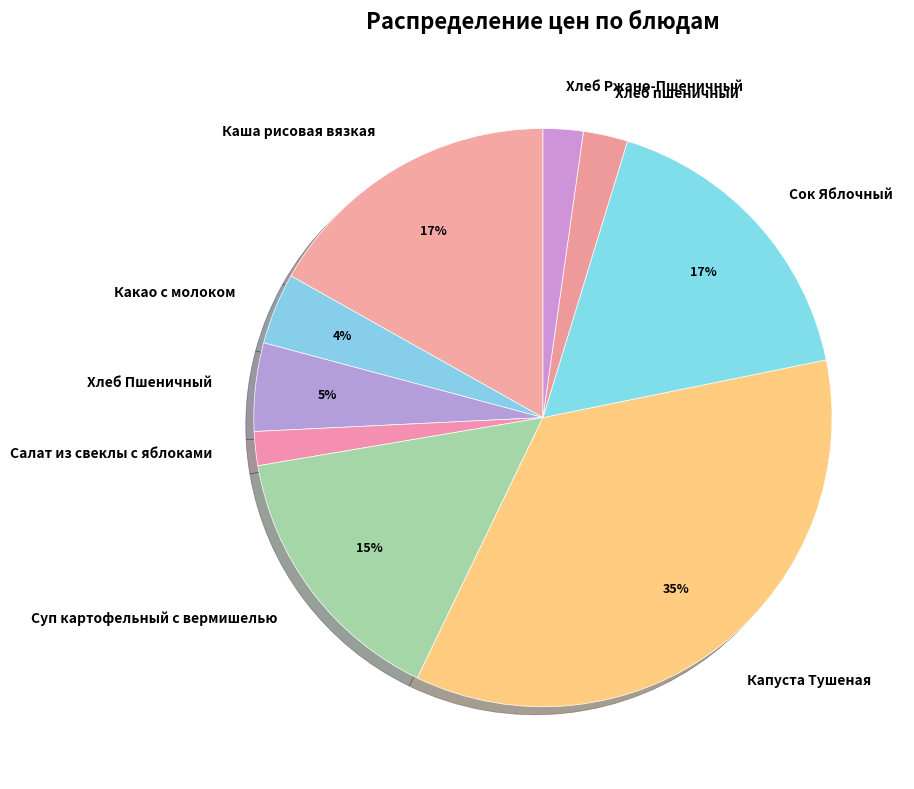

Which category has the biggest portion of the pie?

Капуста Тушеная